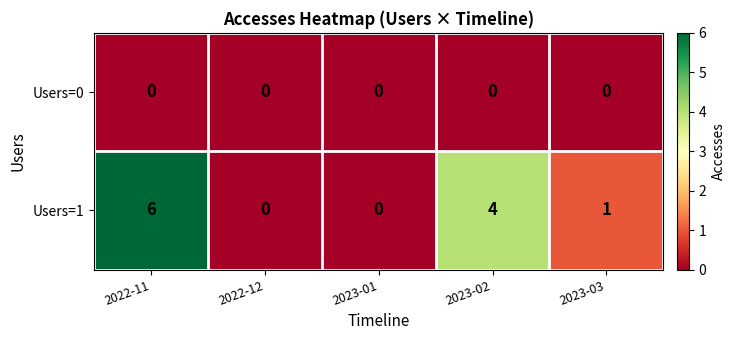

What is the difference between the maximum and second lowest values in the Users=1 series?

6